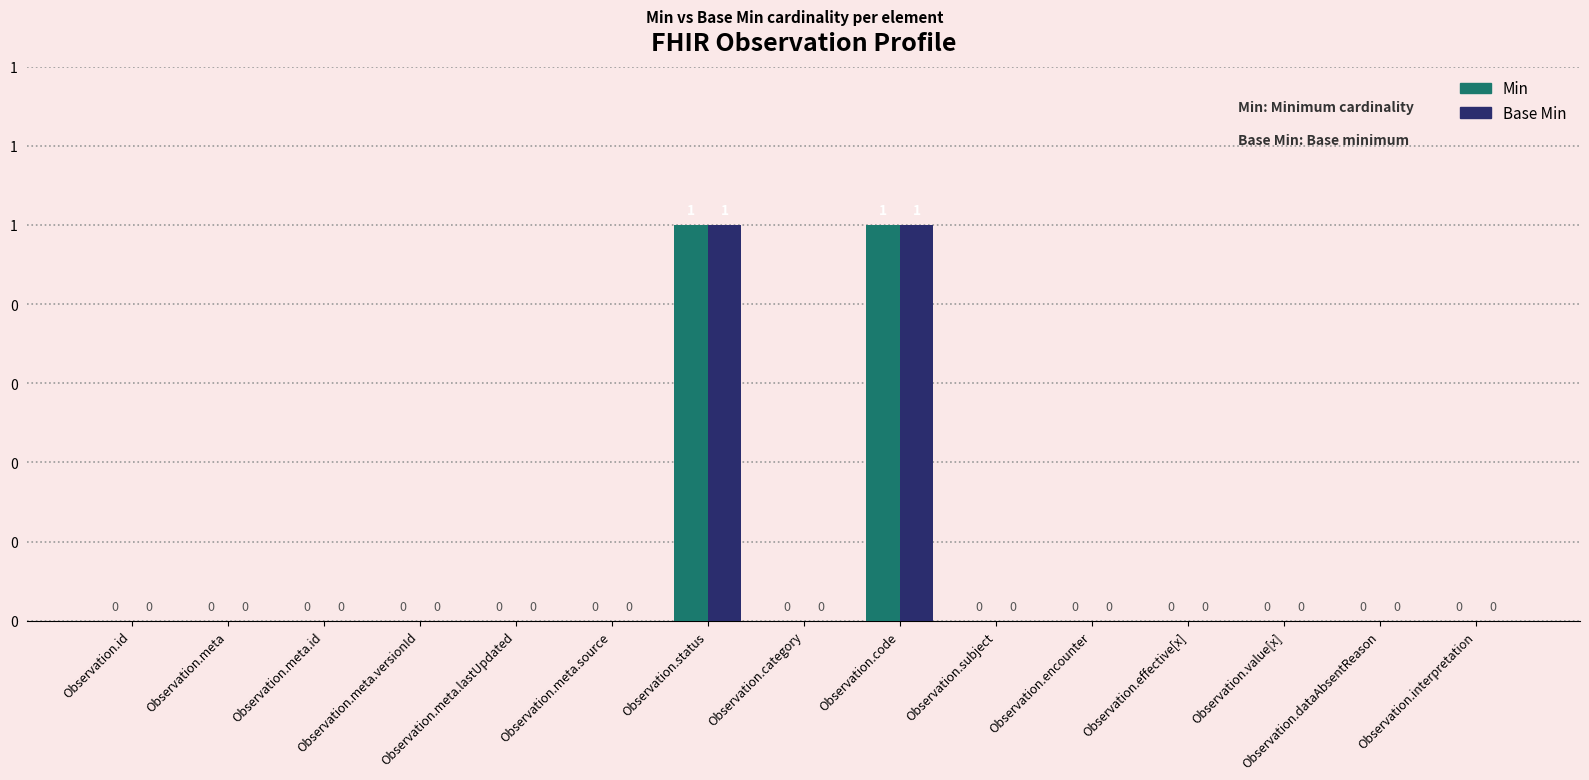

Which series has the widest spread of values?

Min